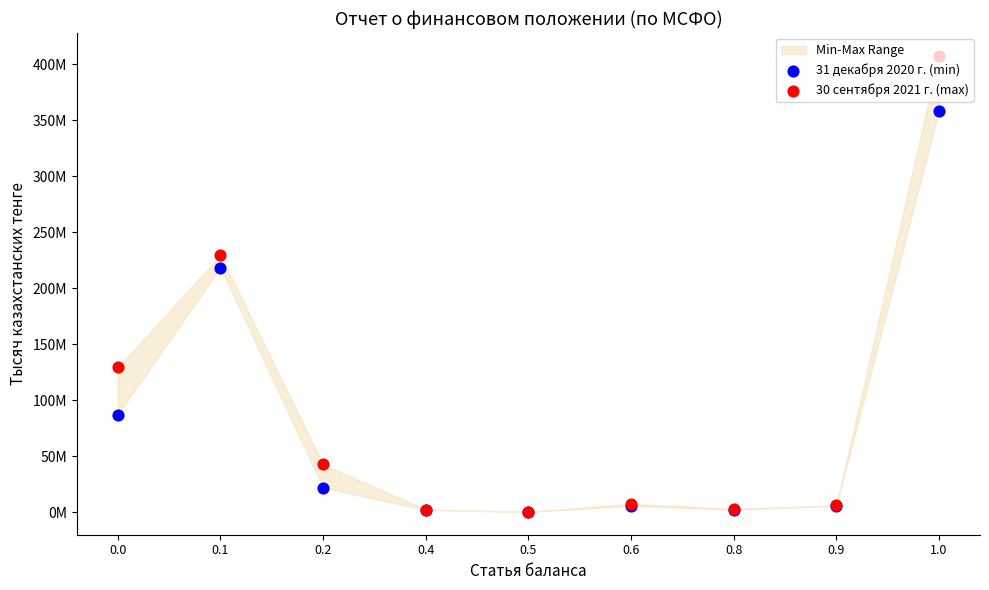

At how many categories does at least one series exceed 208231907?

2